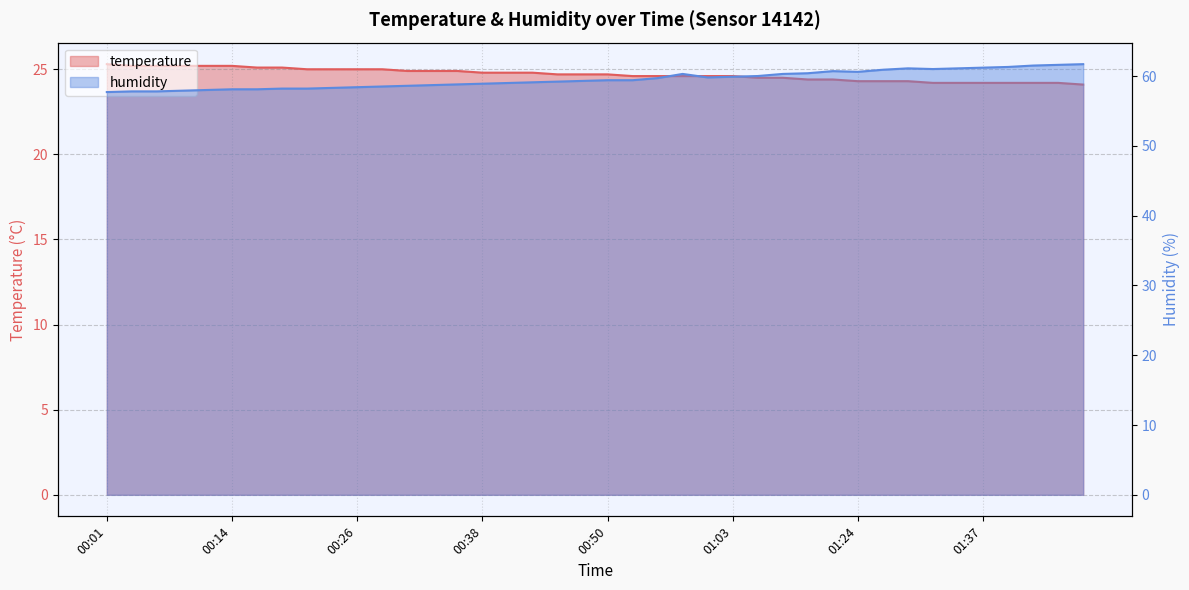

True or false: temperature has a value of 24.6 at 01:00.

True